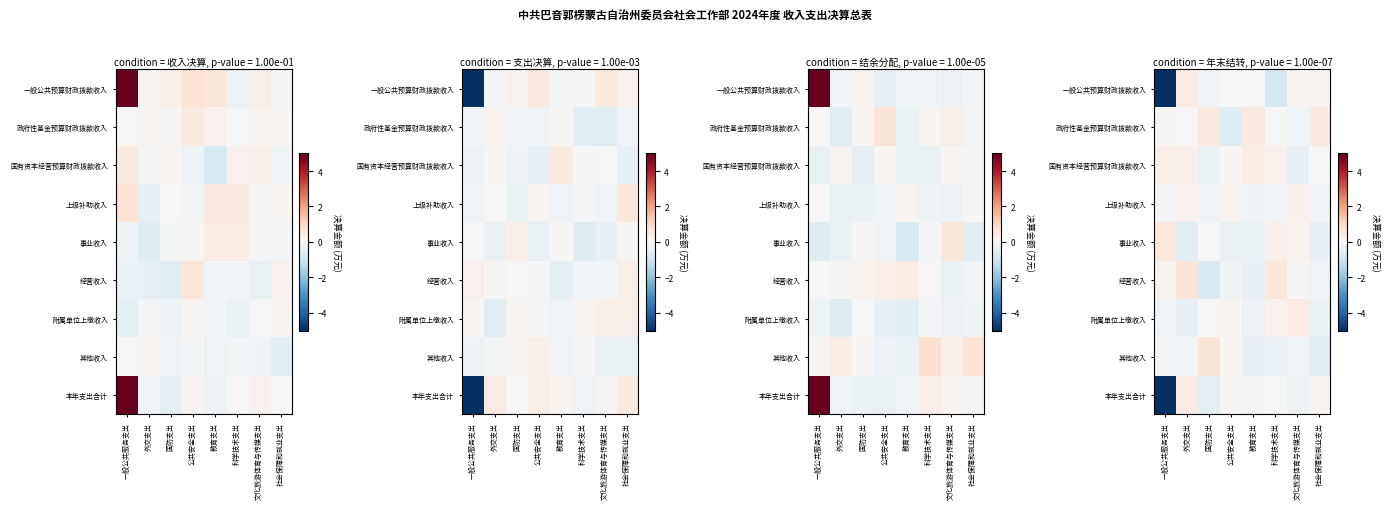

Between 一般公共服务支出 and 外交支出, which series saw the biggest shift?

row_0